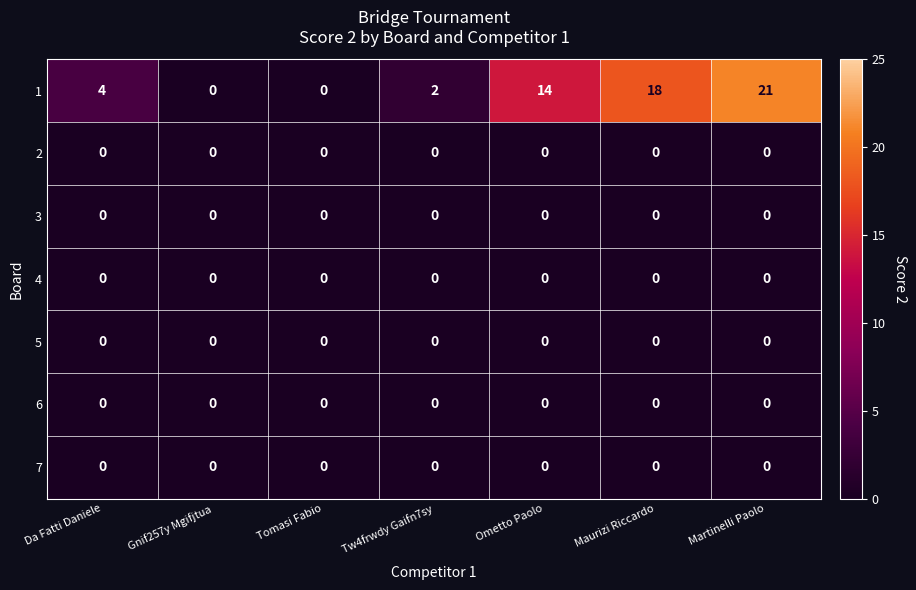

What is the average value of the 1 series?

8